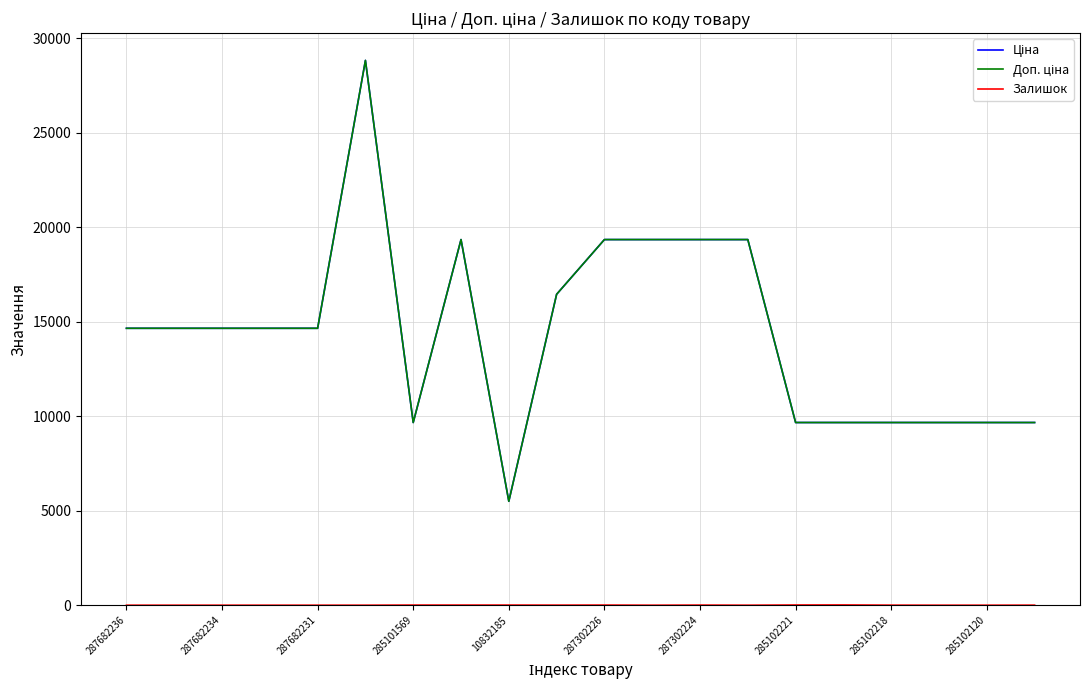

How many lines are shown in the chart?

3